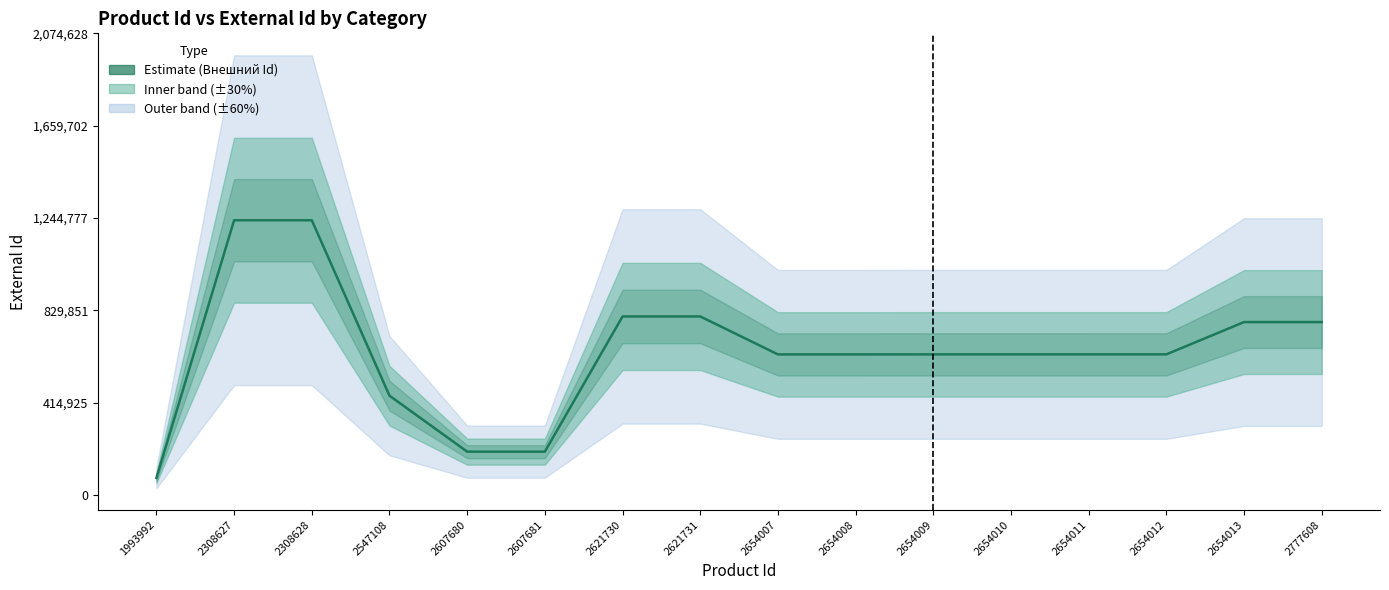

What is the difference between the maximum and minimum values?

1157622